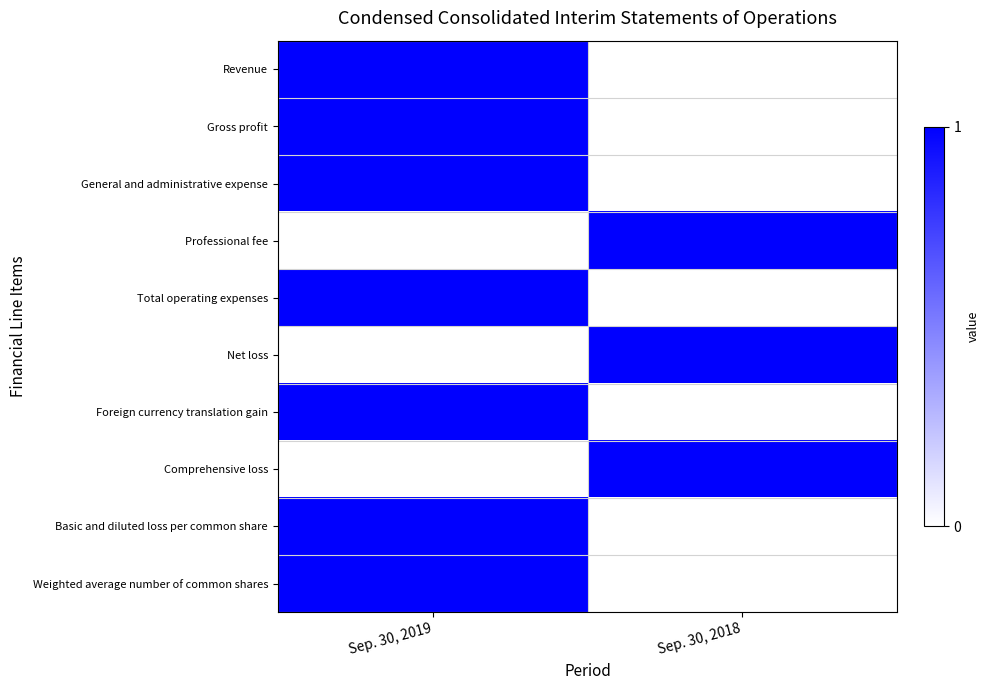

Which series has the largest range (max minus min)?

Revenue